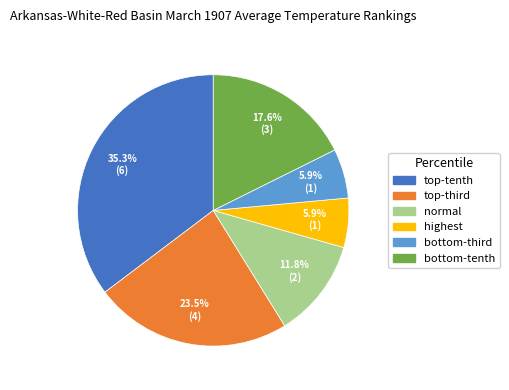

What is the ratio of the value at normal to the value at highest?

2.0